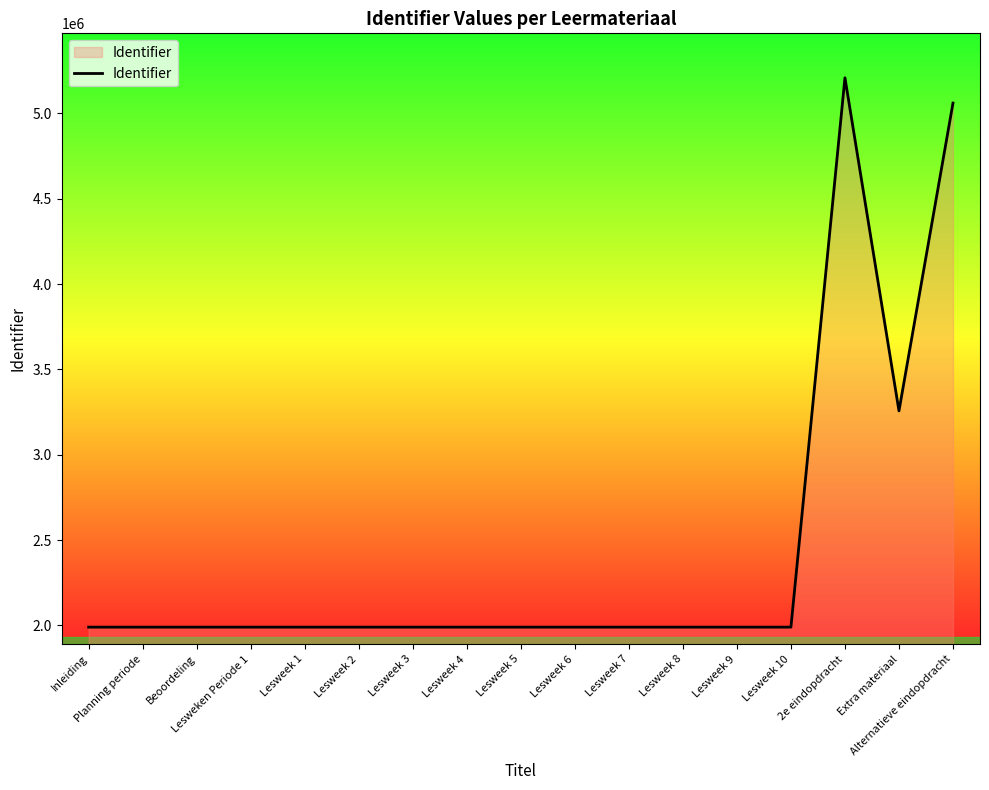

At which label is the value closest to 3599419?

Extra materiaal